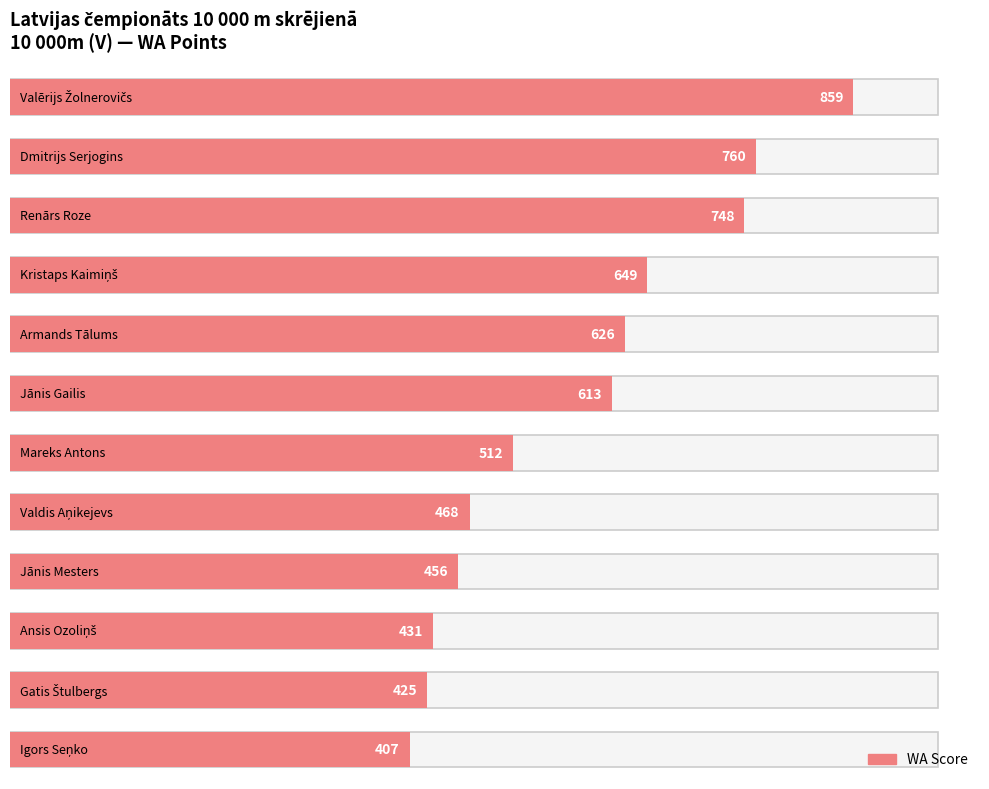

How many bars are there in total?

12